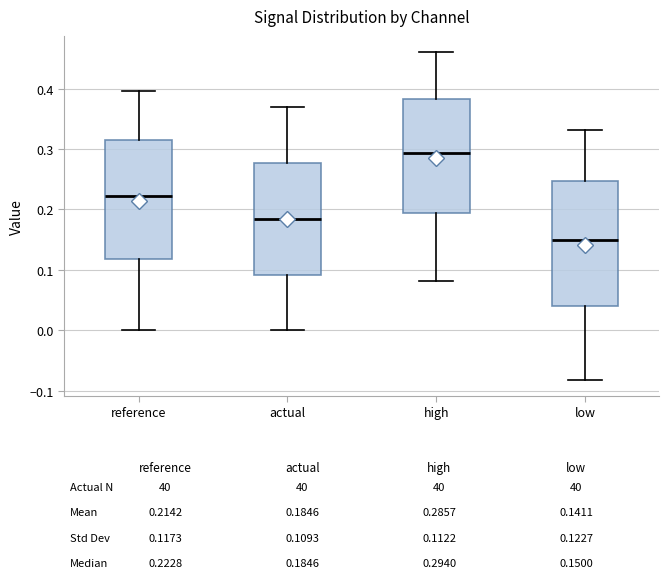

Which box has the lowest median line?

low